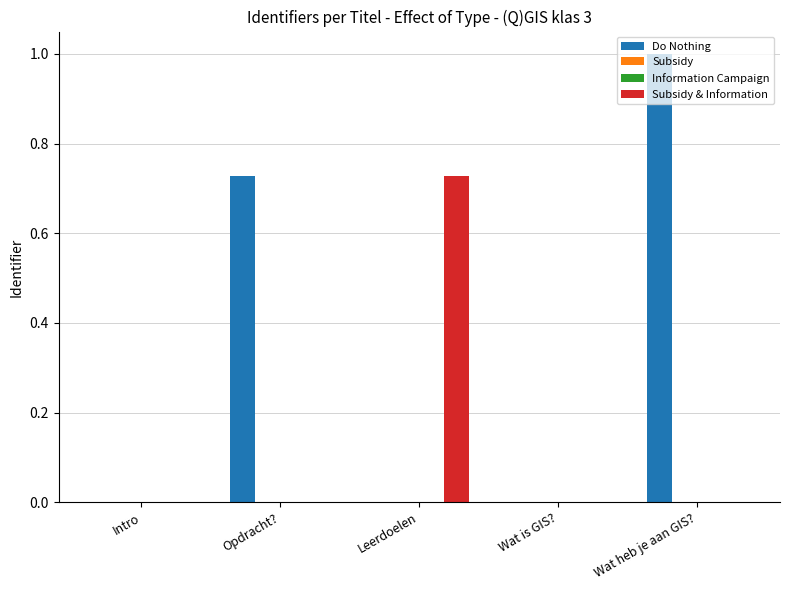

Which series changed the most between Leerdoelen and Wat heb je aan GIS??

Do Nothing